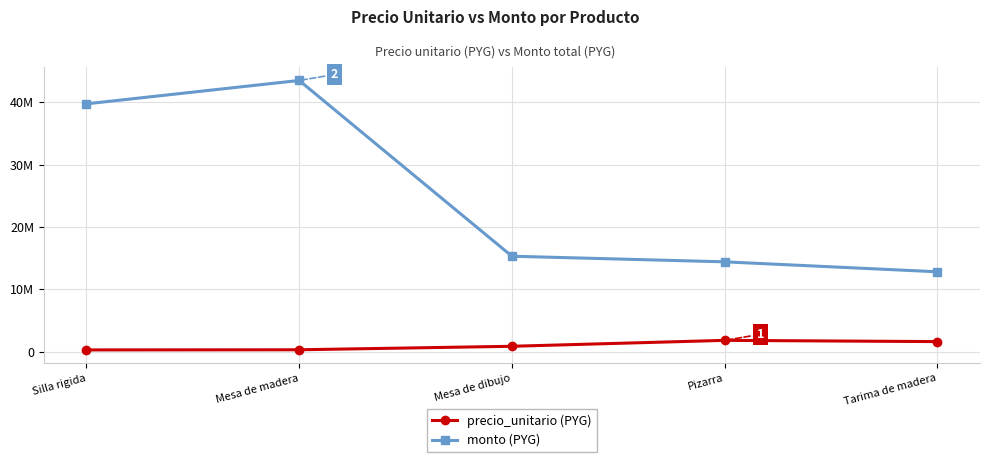

True or false: precio_unitario (PYG) has more than 1 points higher than both neighbors.

False